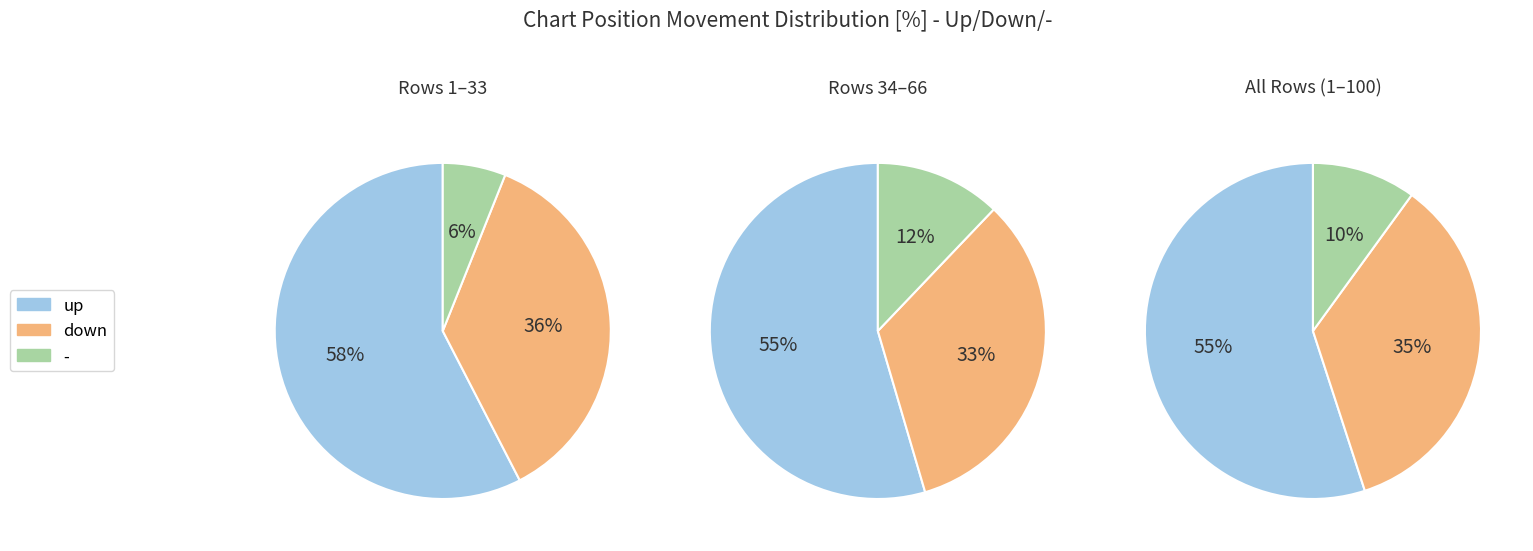

What is the change in value from up to -?

-45